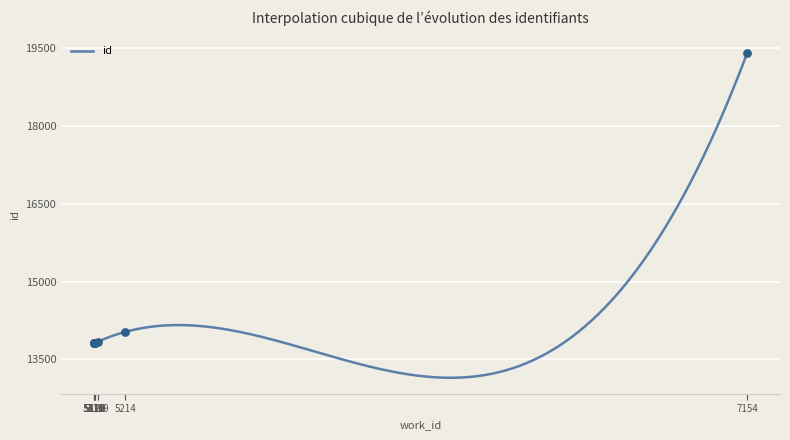

Which has a higher value, 5119 or 5118?

5119